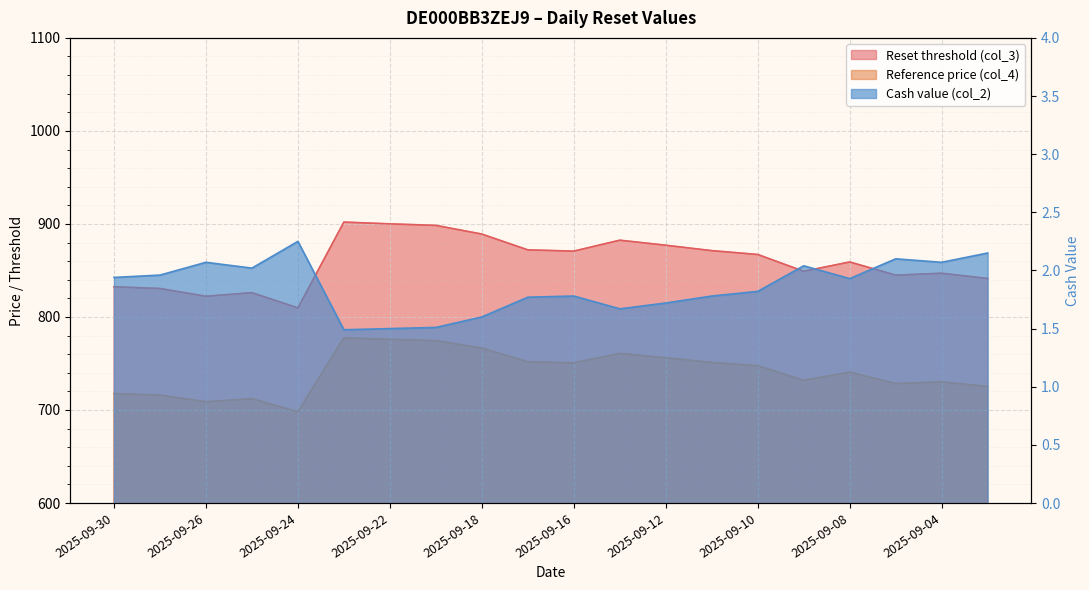

True or false: Reset threshold (col_3) and Cash value (col_2) cross at least once.

False